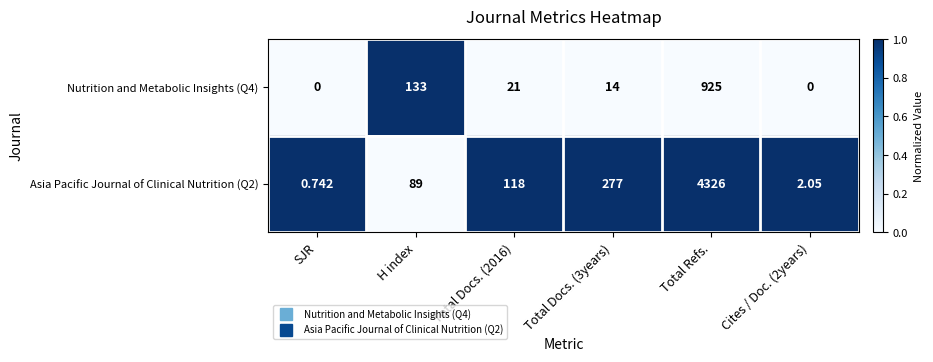

List the series in order of their overall mean, highest first.

Asia Pacific Journal of Clinical Nutrition (Q2), Nutrition and Metabolic Insights (Q4)